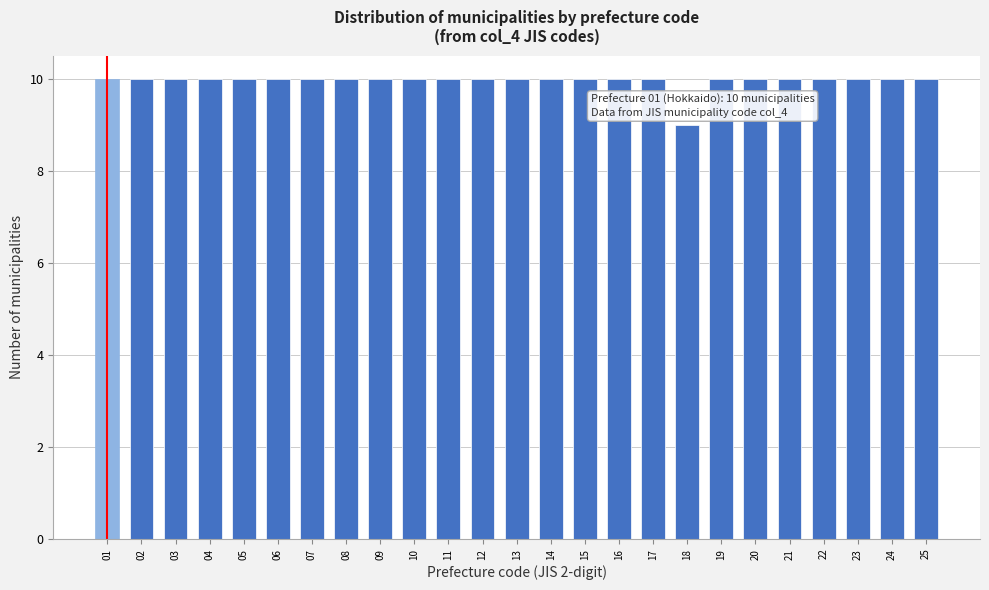

Reading left to right, what are all the values shown in this chart?

01=10	02=10	03=10	04=10	05=10	06=10	07=10	08=10	09=10	10=10	11=10	12=10	13=10	14=10	15=10	16=10	17=10	18=9	19=10	20=10	21=10	22=10	23=10	24=10	25=10